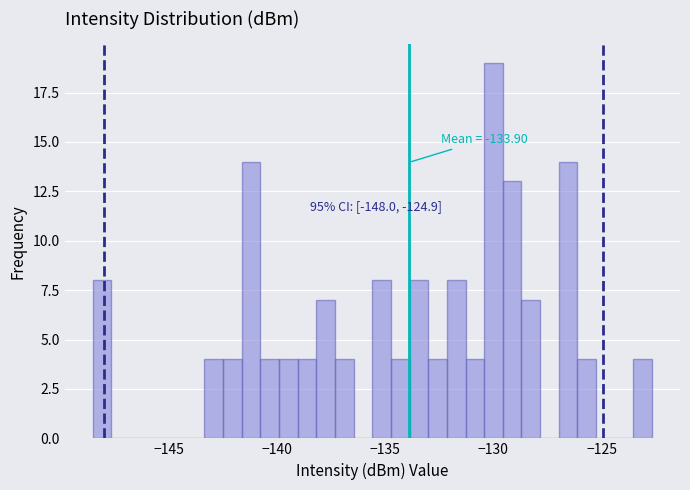

Around what value on the x-axis is the tallest bar? Give the approximate position of its centre, as read against the axis.

-130.0